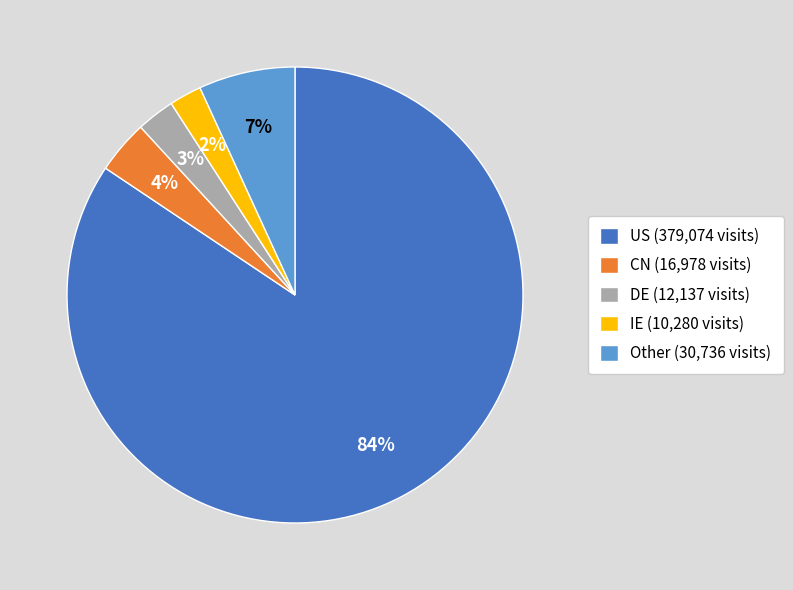

True or false: DE (12,137 visits) accounts for 16% of the total.

False